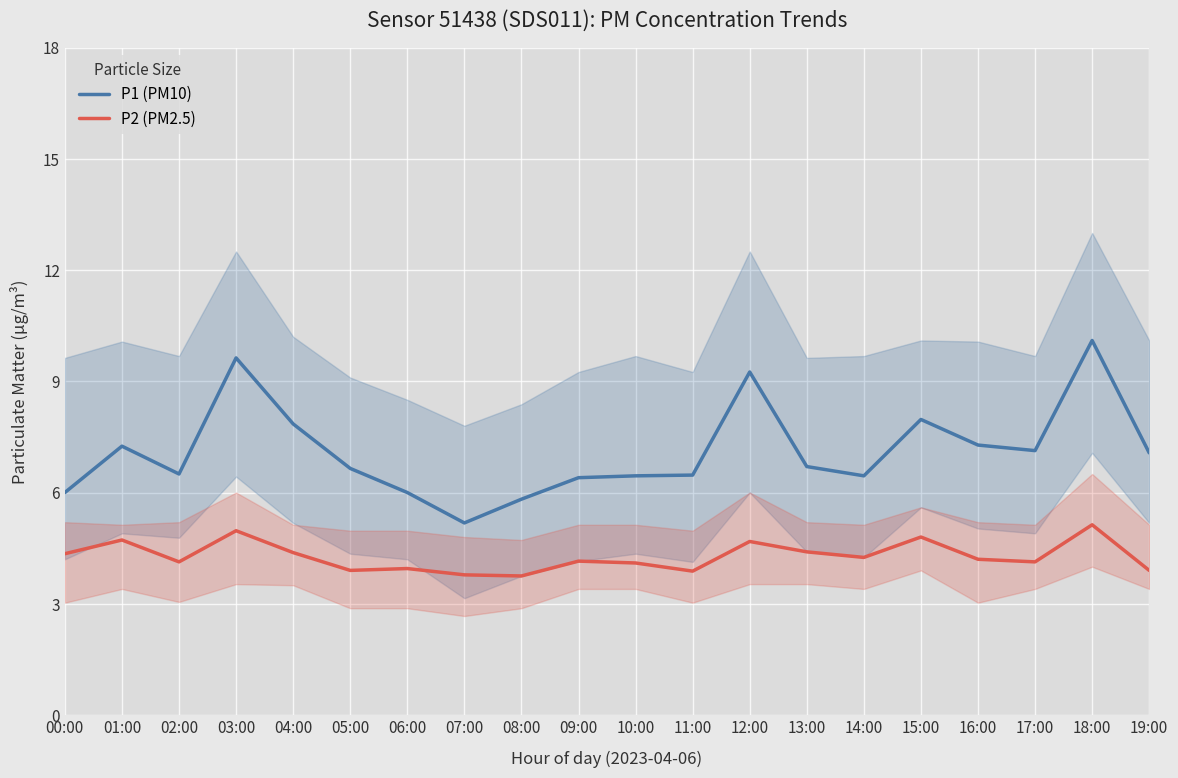

Which label corresponds to the largest value in the chart?

18:00